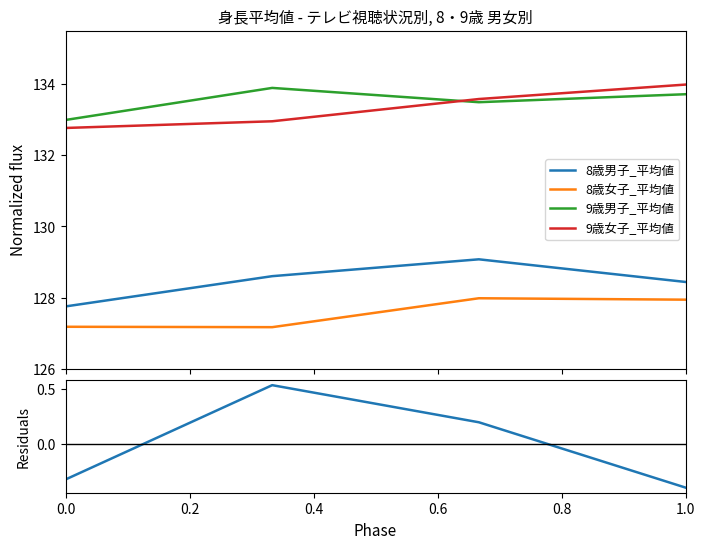

Does the chart display data point markers on the line(s)?

No